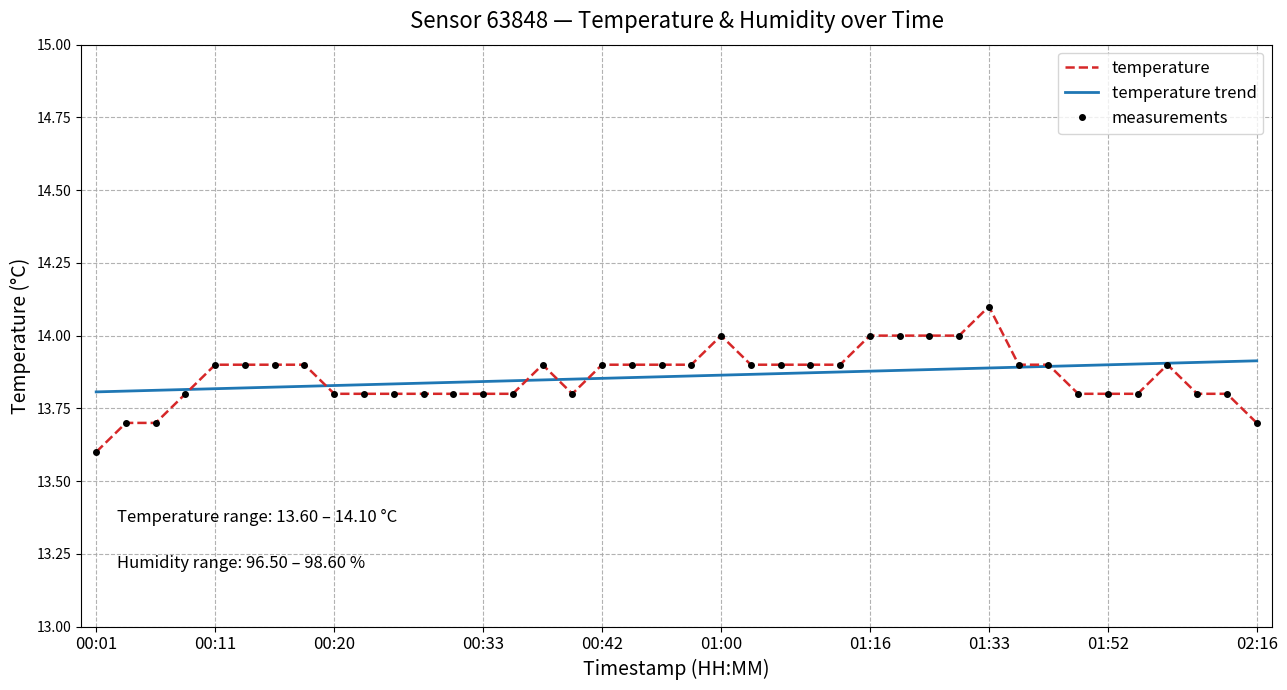

Rank the series by their maximum value, from lowest to highest.

temperature trend, temperature